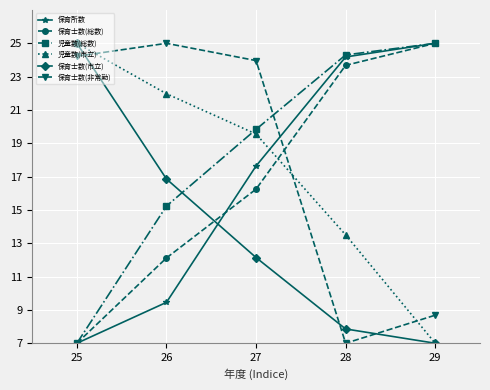

What is the minimum value shown in the chart?

7.0